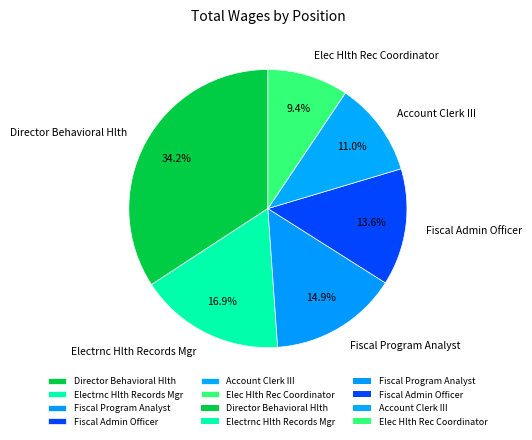

What is the ratio of the value at Director Behavioral Hlth to the value at Electrnc Hlth Records Mgr?

2.0